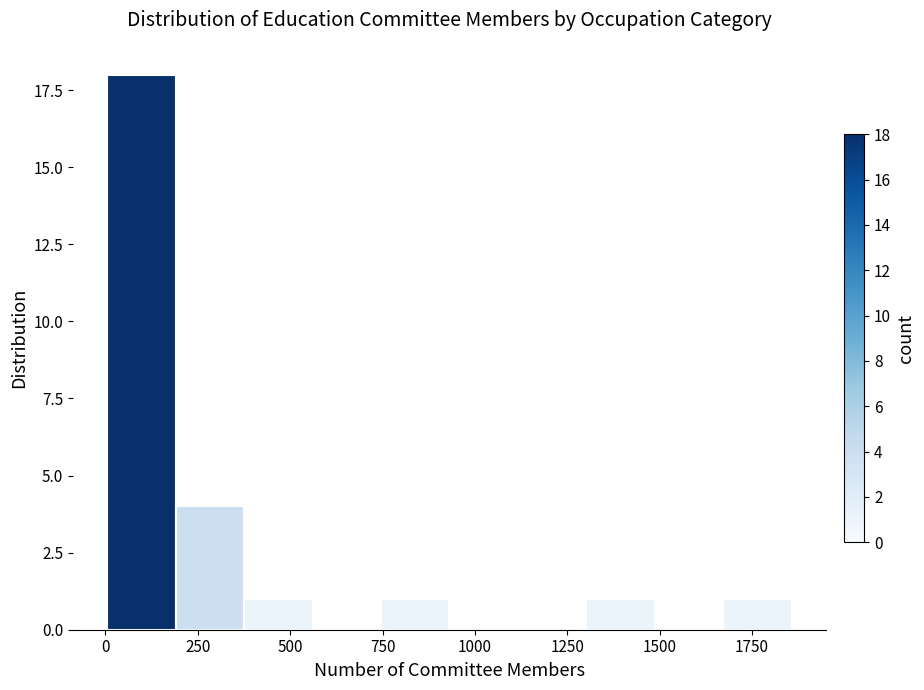

Around what value on the x-axis is the tallest bar? Give the approximate position of its centre, as read against the axis.

100